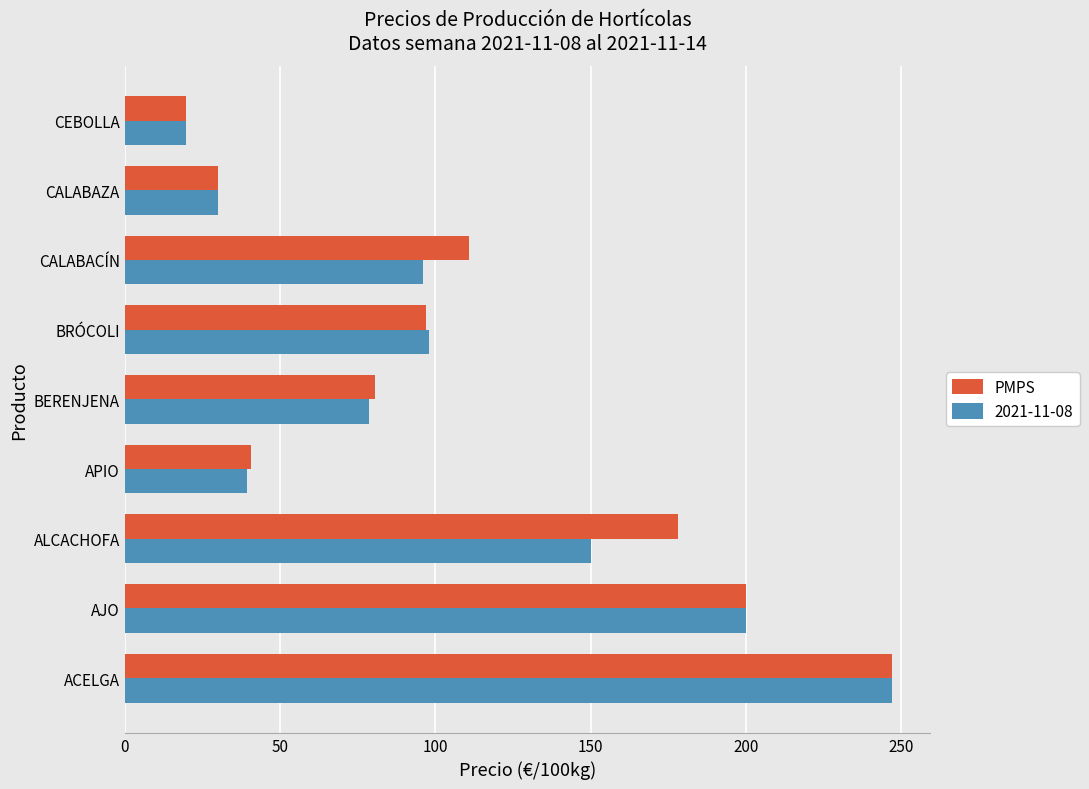

Where is 2021-11-08 nearest to the value 133?

ALCACHOFA